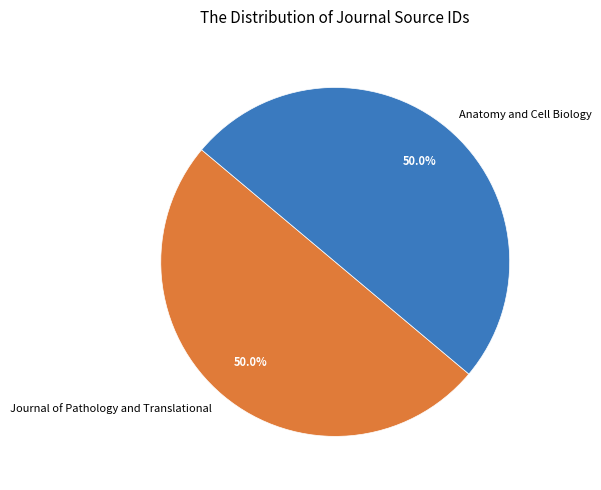

Is it true that Anatomy and Cell Biology is 43% of the pie?

False